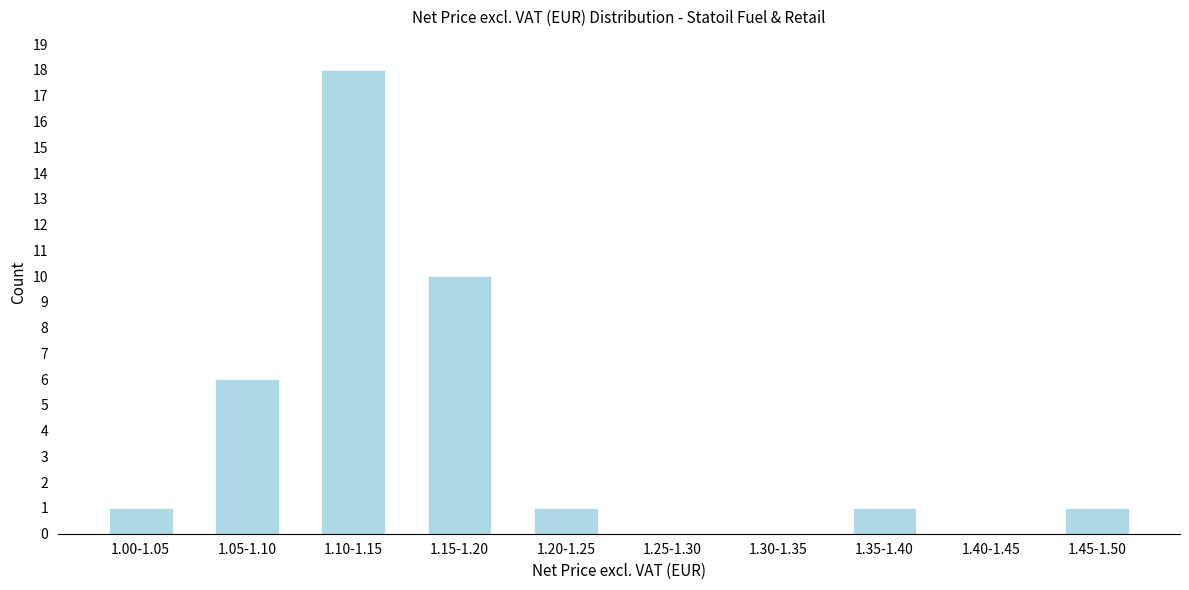

Reading left to right, what are all the values shown in this chart?

1.00-1.05=1	1.05-1.10=6	1.10-1.15=18	1.15-1.20=10	1.20-1.25=1	1.25-1.30=0	1.30-1.35=0	1.35-1.40=1	1.40-1.45=0	1.45-1.50=1